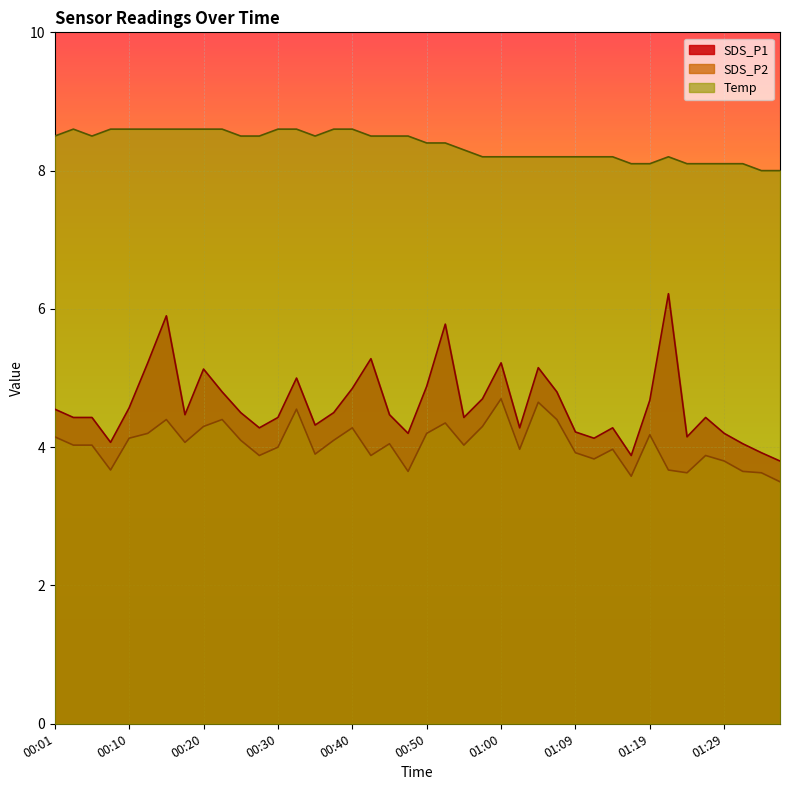

True or false: SDS_P1 and SDS_P2 intersect in this chart.

False